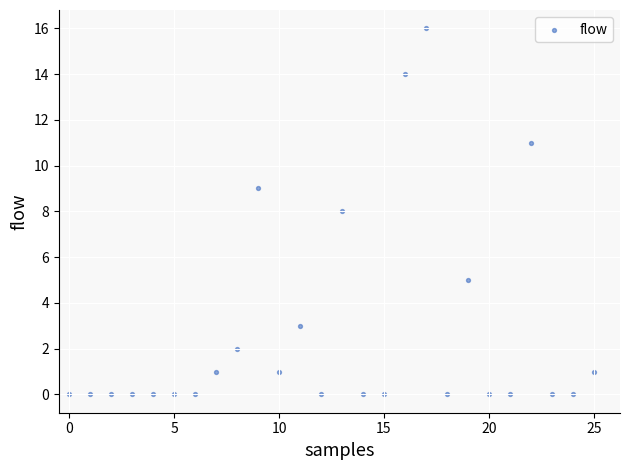

What is the range of Y values (max minus min)?

16